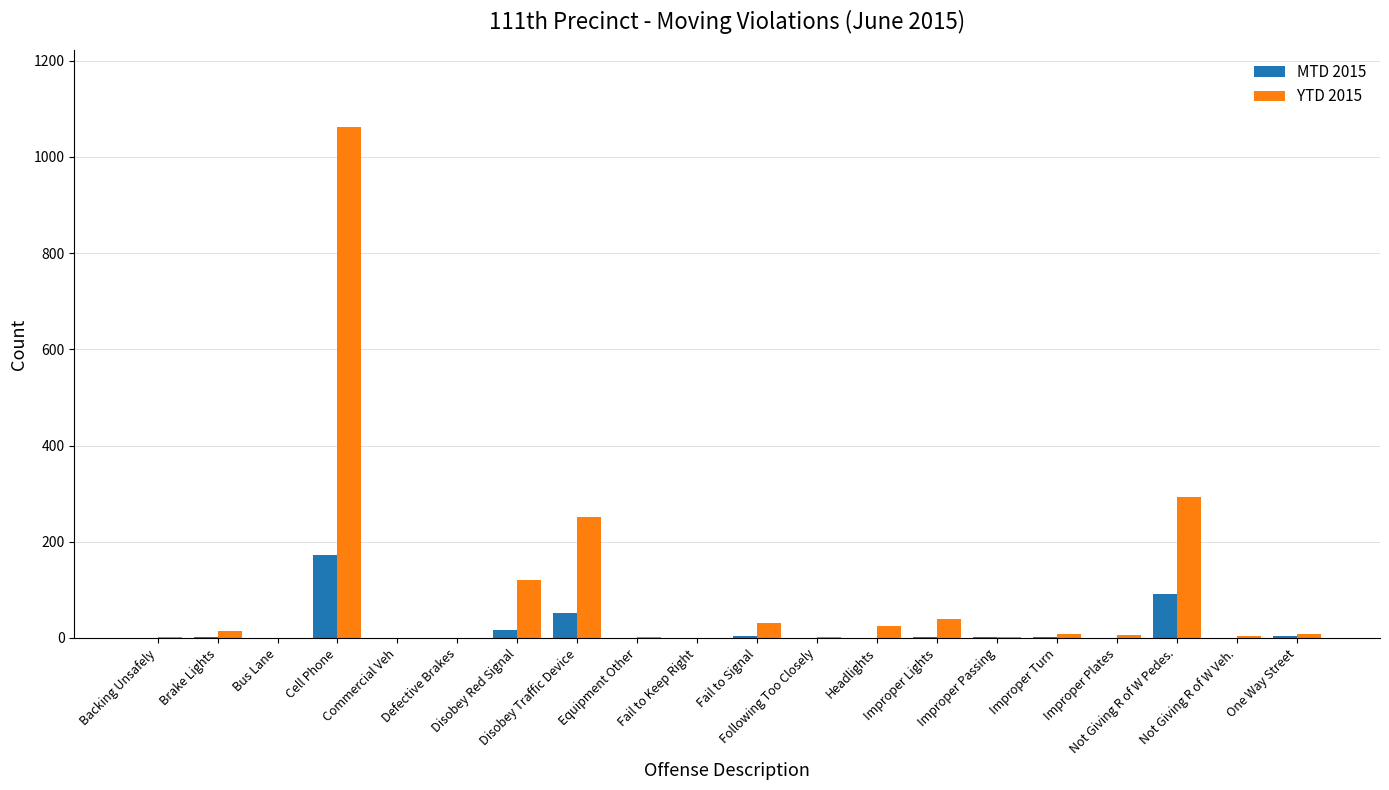

What is the sum of all MTD 2015 values?

346